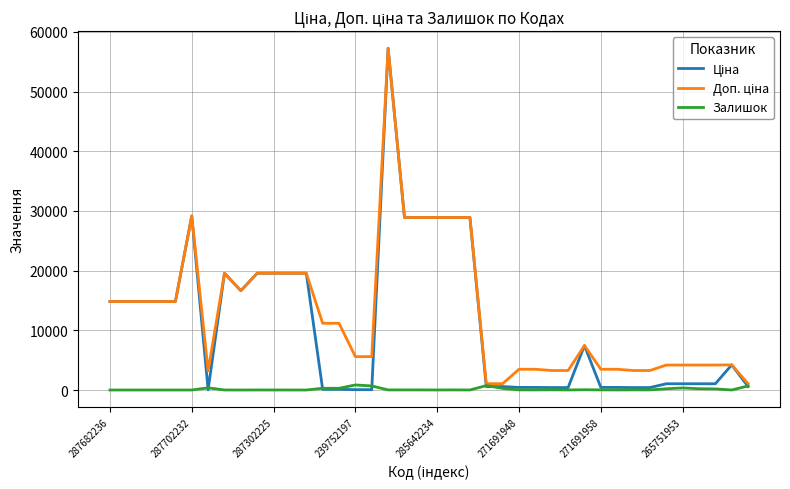

What is the maximum value shown in the chart?

57258.0